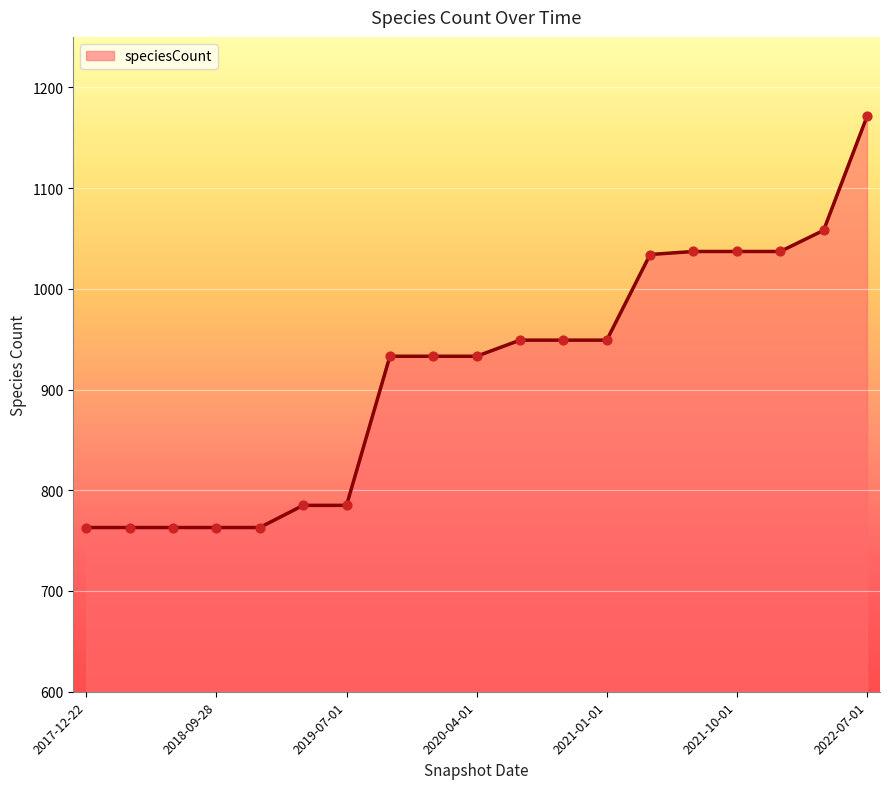

What is the greatest value displayed?

1171